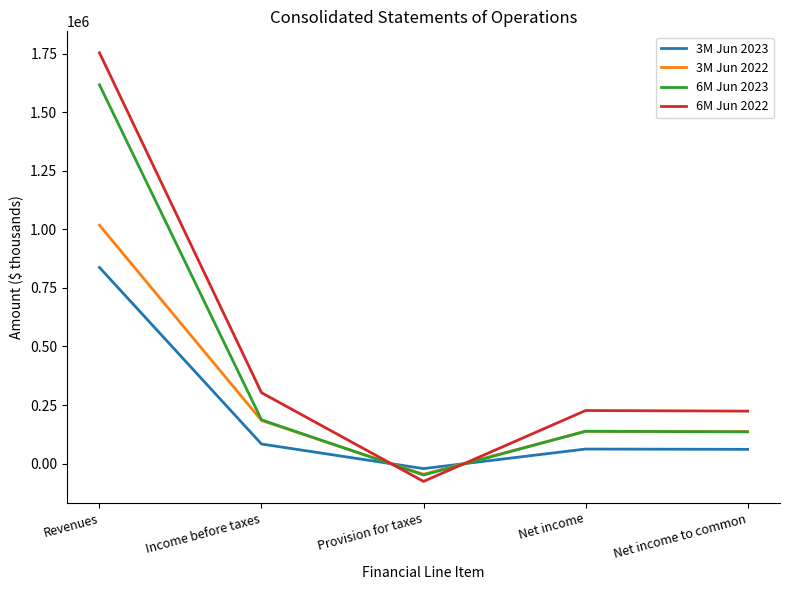

Rank the series by their average value, from highest to lowest.

6M Jun 2022, 6M Jun 2023, 3M Jun 2022, 3M Jun 2023